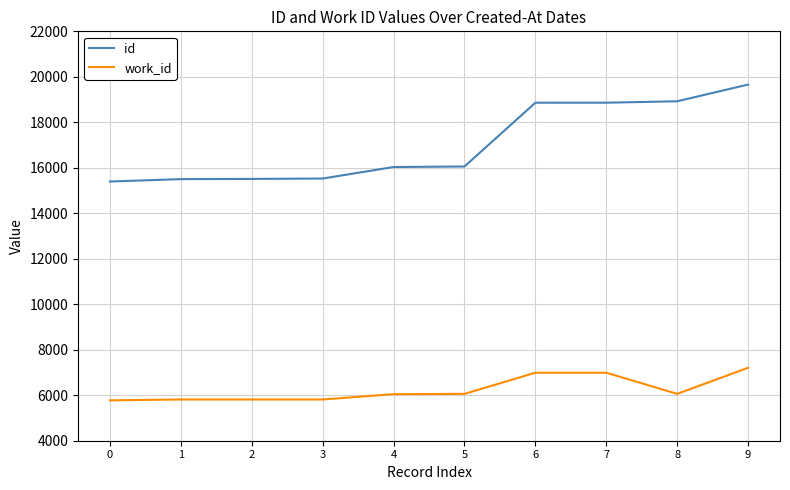

What is the total value across all series at 7?

25852